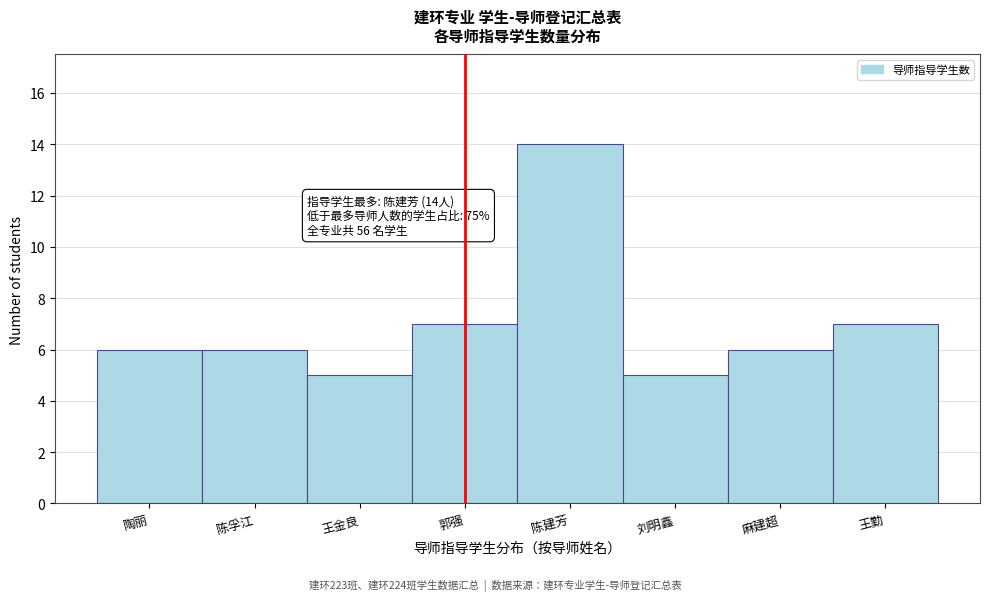

Reading left to right, extract all data points from this chart.

陶丽=6	陈孚江=6	王金良=5	郭强=7	陈建芳=14	刘明鑫=5	麻建超=6	王勤=7